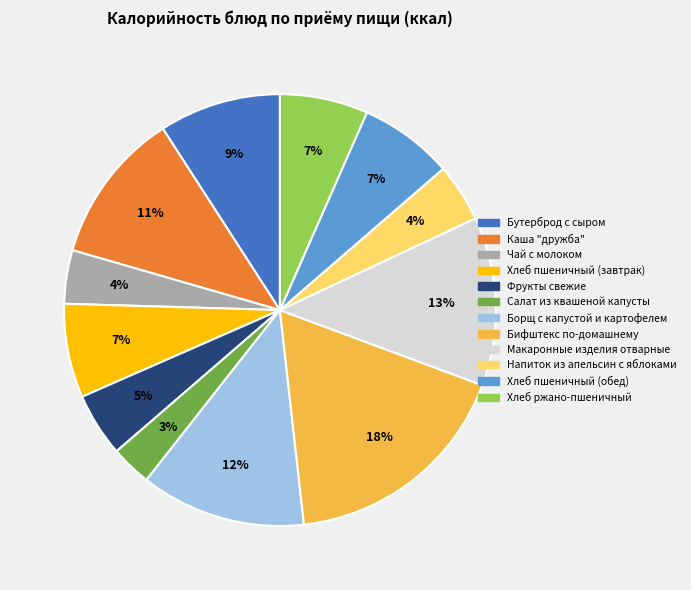

What is the ratio of the value at Напиток из апельсин с яблоками to the value at Макаронные изделия отварные?

0.3